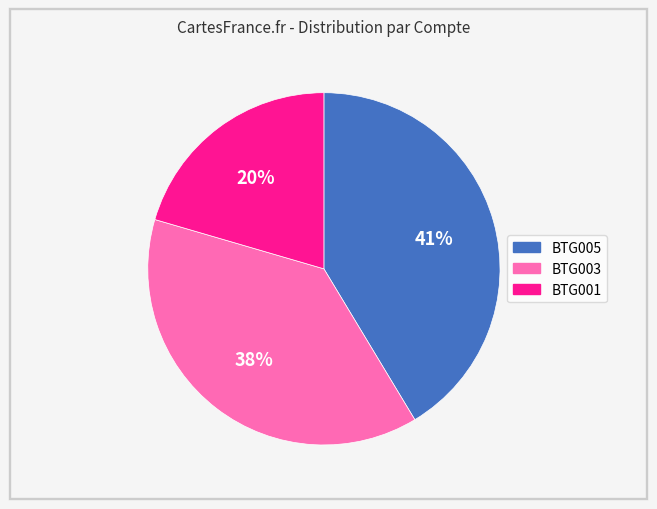

Is the sum of BTG003 and BTG005 greater than half?

Yes